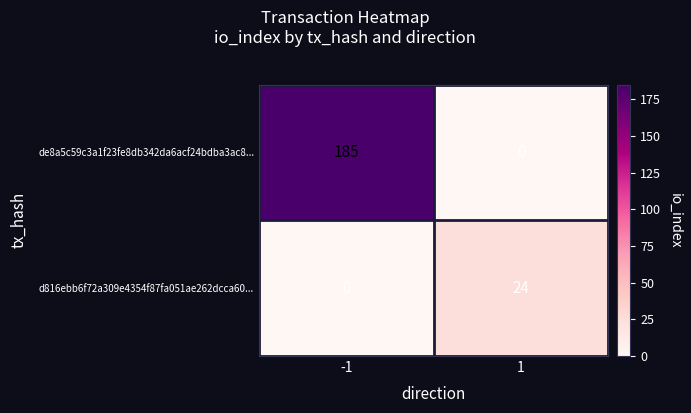

Reading left to right, list all the values displayed in this chart.

de8a5c59c3a1f23fe8db342da6acf24bdba3ac8...: -1=185	1=0
d816ebb6f72a309e4354f87fa051ae262dcca60...: -1=0	1=24